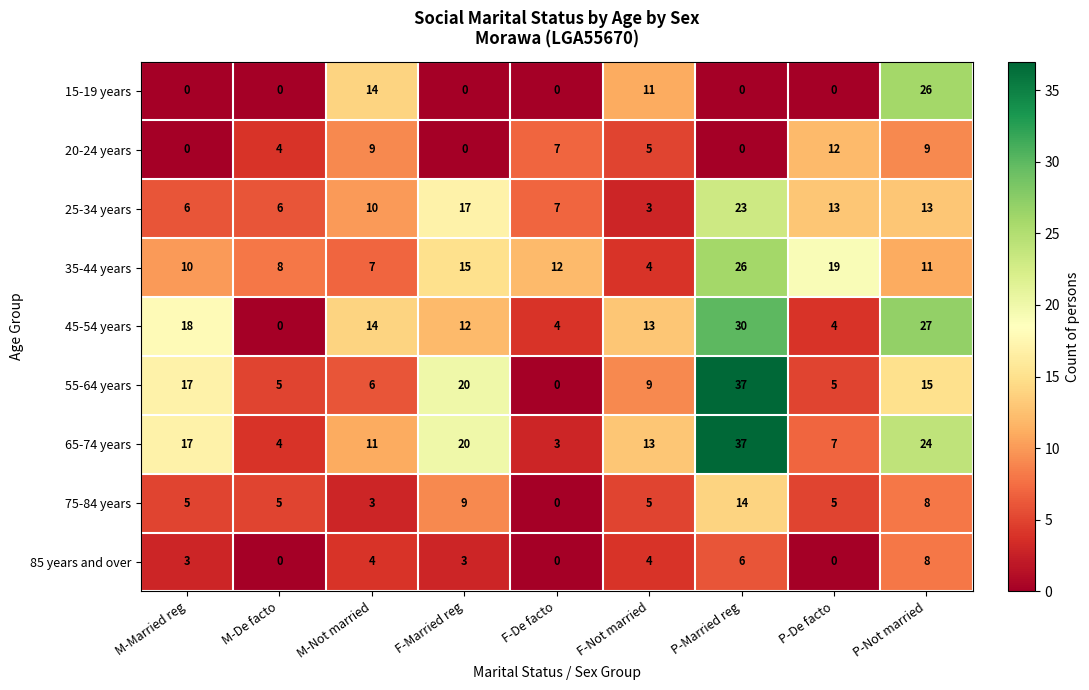

The 35-44 years series shows 26 at P-Married reg. True or false?

True